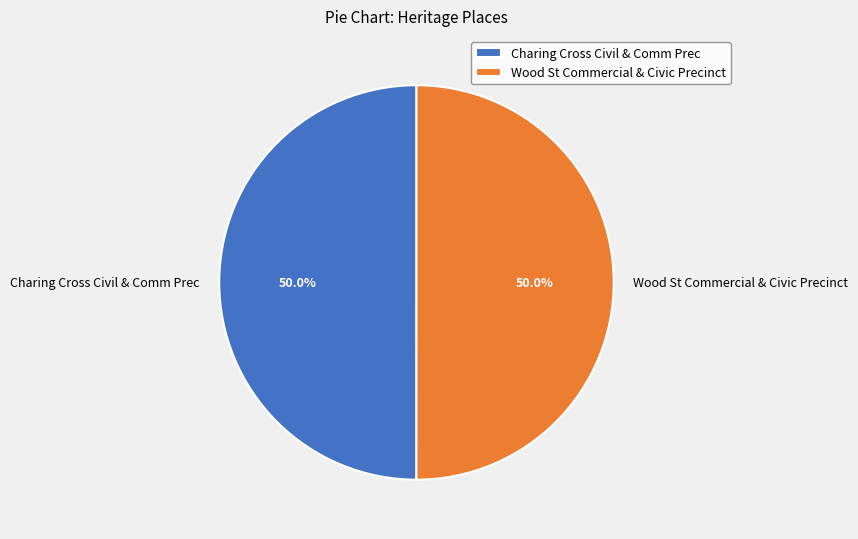

What is the ratio of the value at Charing Cross Civil & Comm Prec to the value at Wood St Commercial & Civic Precinct?

1.0